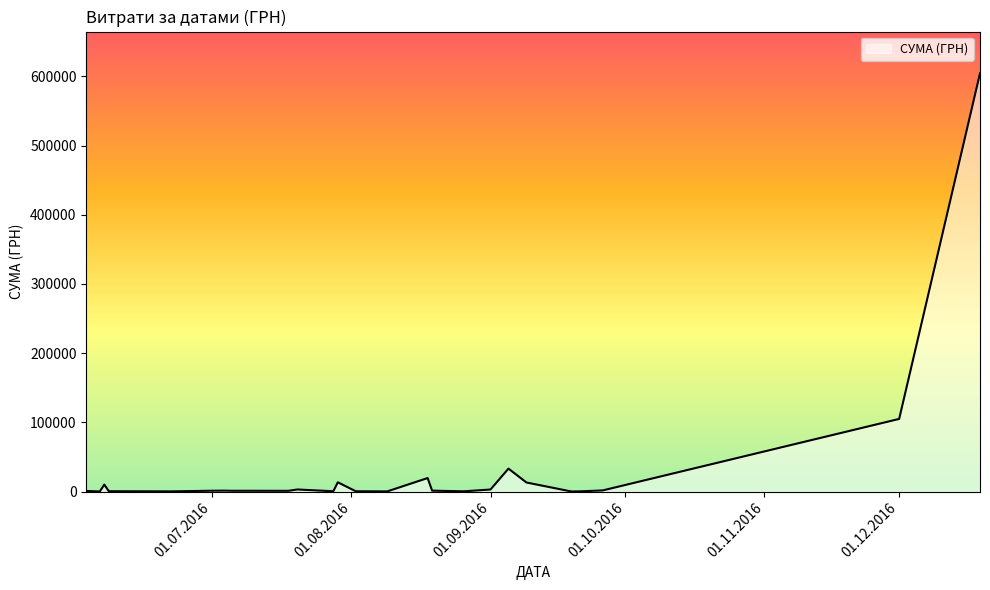

What is the maximum value shown in the chart?

604361.3